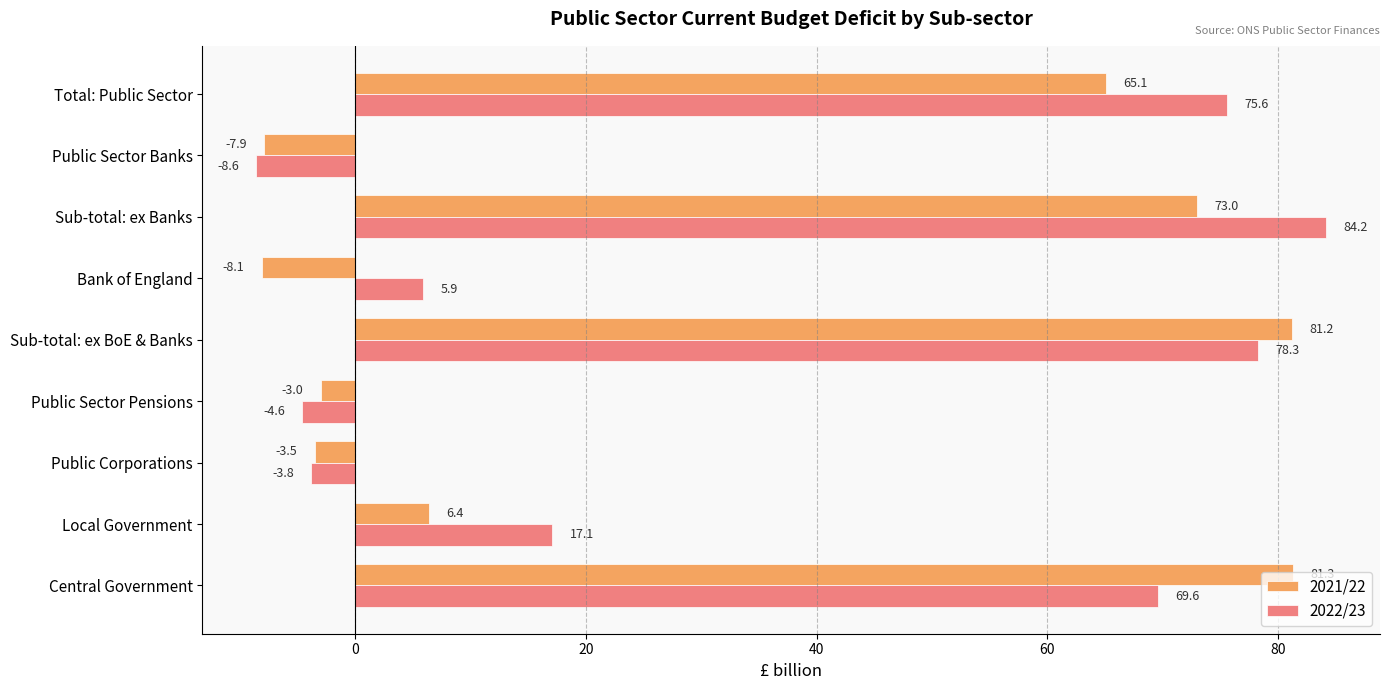

Which category has the highest value across all series?

Sub-total: ex Banks